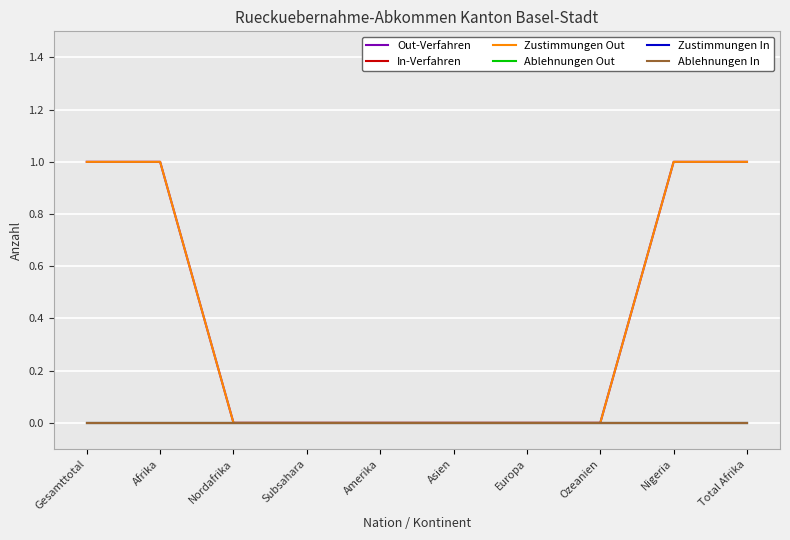

What is the greatest value displayed?

1